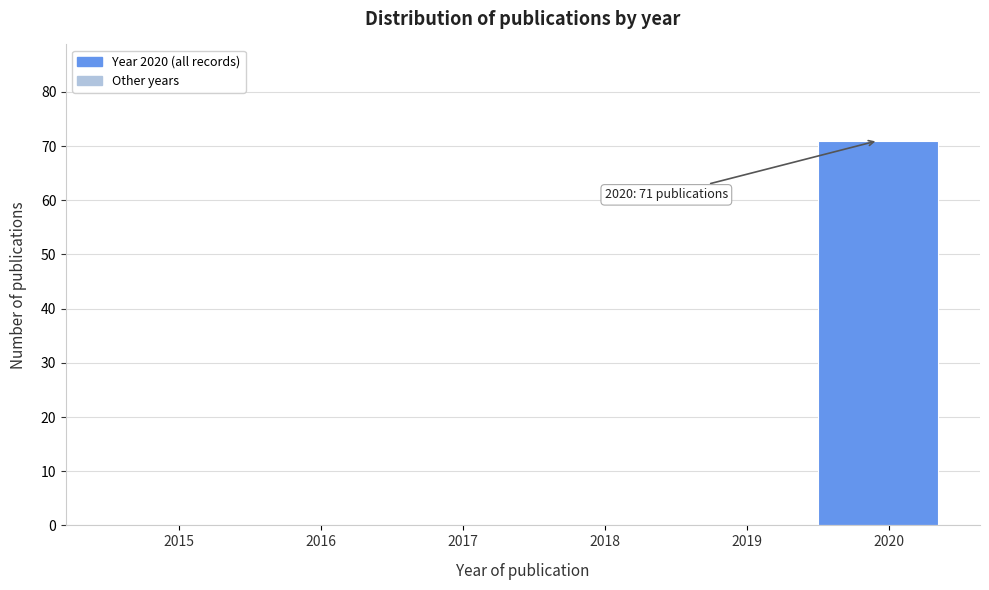

Reading left to right, transcribe all the data shown in this chart.

2015=0	2016=0	2017=0	2018=0	2019=0	2020=71